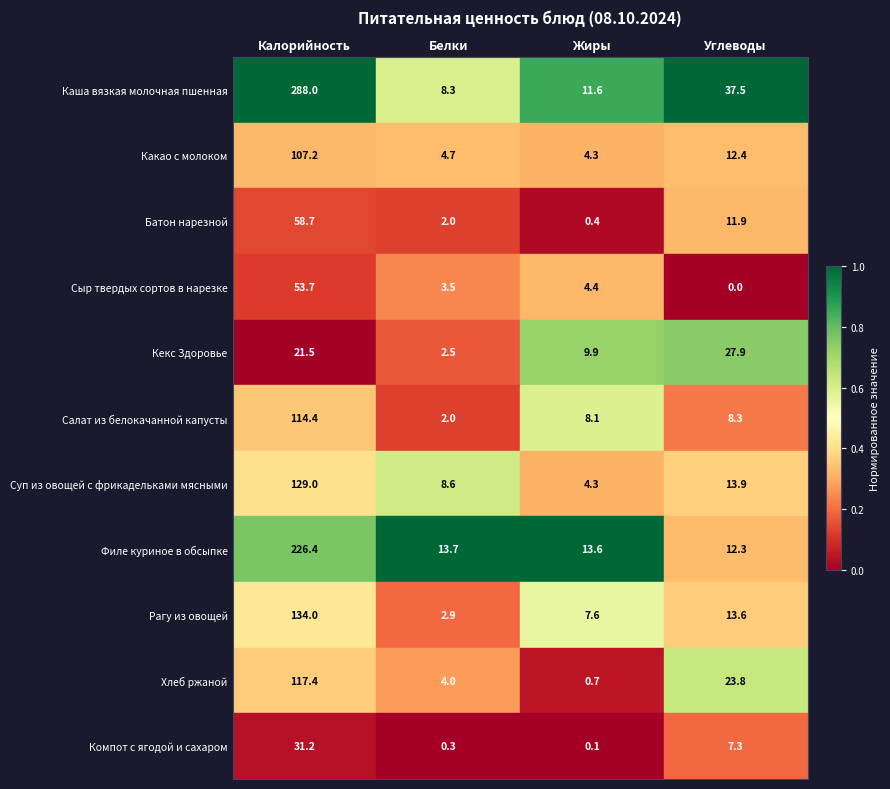

Rank the series at Углеводы from lowest to highest value.

Сыр твердых сортов в нарезке, Компот с ягодой и сахаром, Салат из белокачанной капусты, Батон нарезной, Филе куриное в обсыпке, Какао с молоком, Рагу из овощей, Суп из овощей с фрикадельками мясными, Хлеб ржаной, Кекс Здоровье, Каша вязкая молочная пшенная